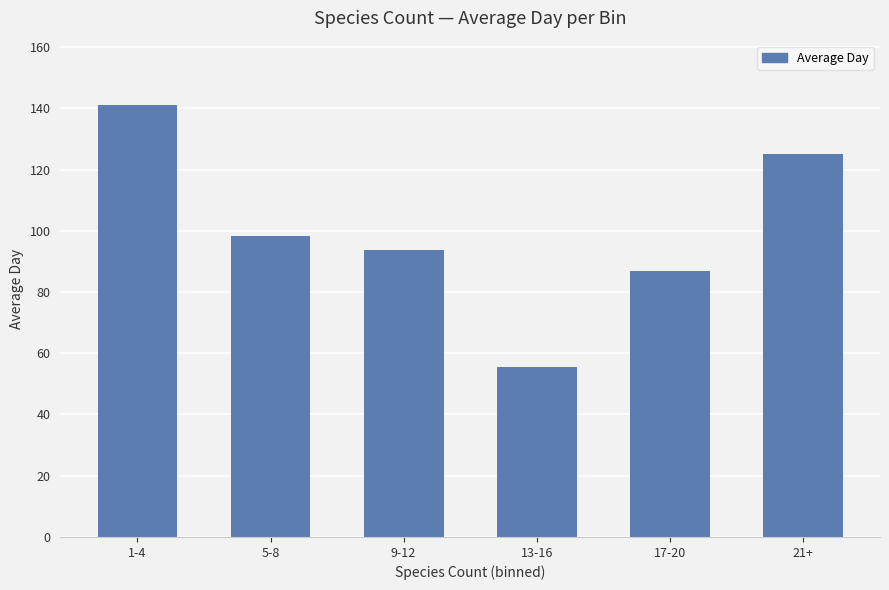

What is the difference between the values at 5-8 and 21+?

26.5